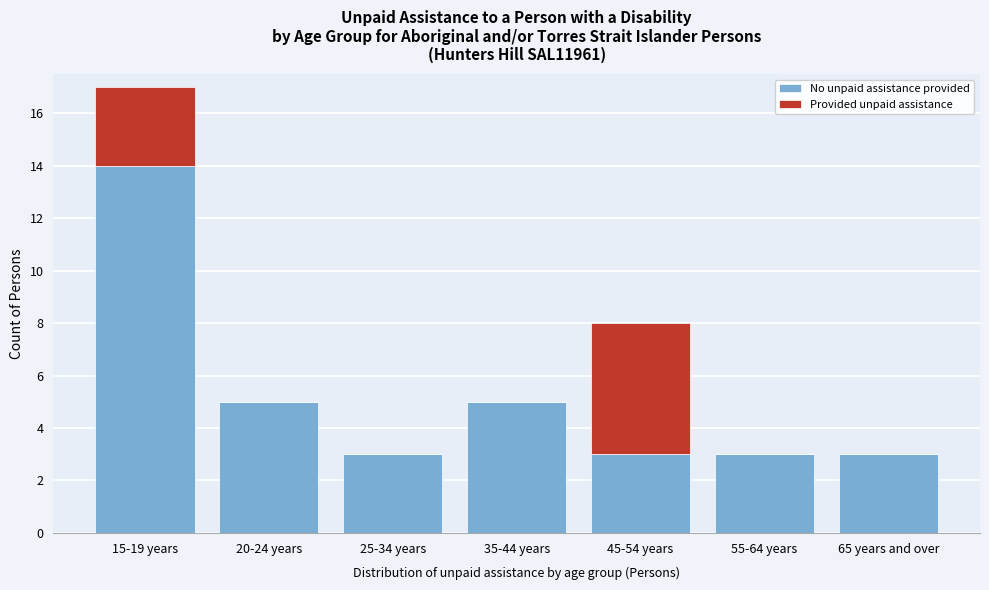

Reading left to right, transcribe the values for No unpaid assistance provided.

15-19 years=14	20-24 years=5	25-34 years=3	35-44 years=5	45-54 years=3	55-64 years=3	65 years and over=3